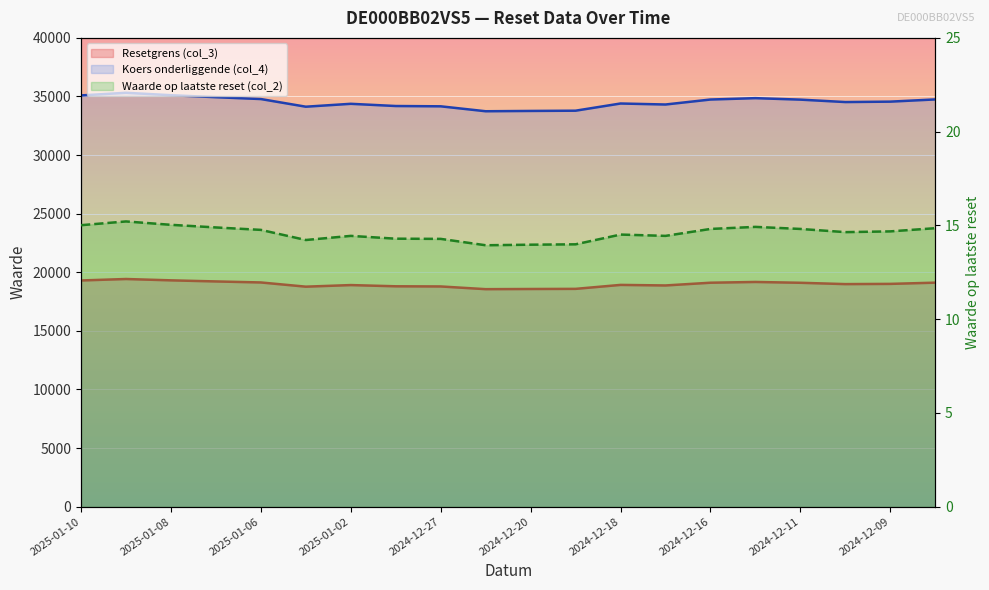

What is the value of the Koers onderliggende (col_4) point at the 6th from the left?

34127.6